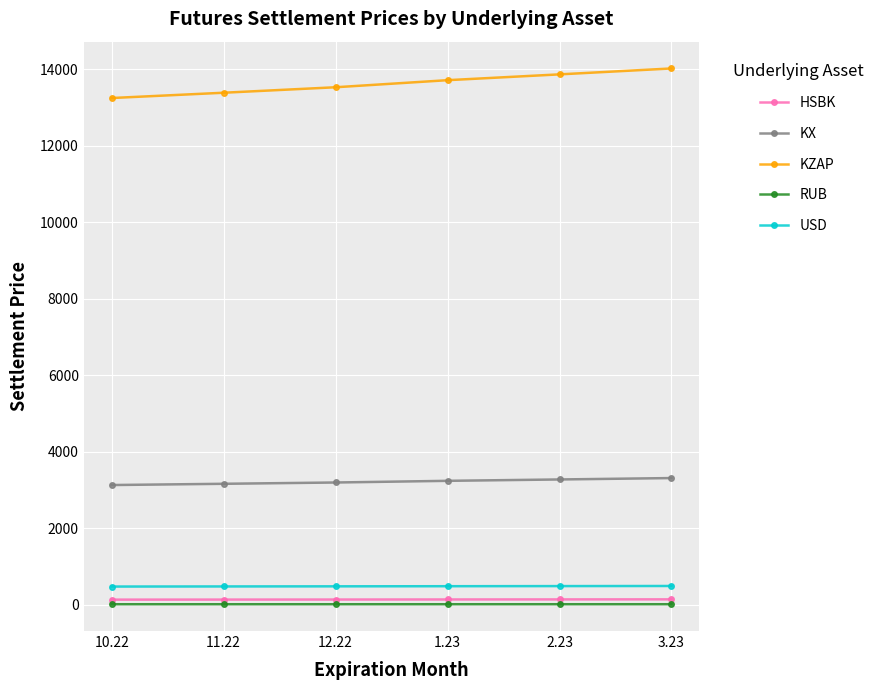

What is the total value across all series at 2.23?

17768.8